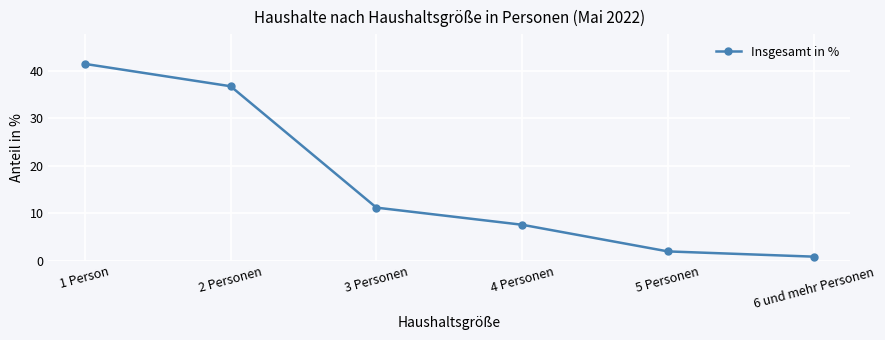

Reading left to right, what are all the values shown in this chart?

1 Person=41.4	2 Personen=36.7	3 Personen=11.2	4 Personen=7.6	5 Personen=2.0	6 und mehr Personen=0.9